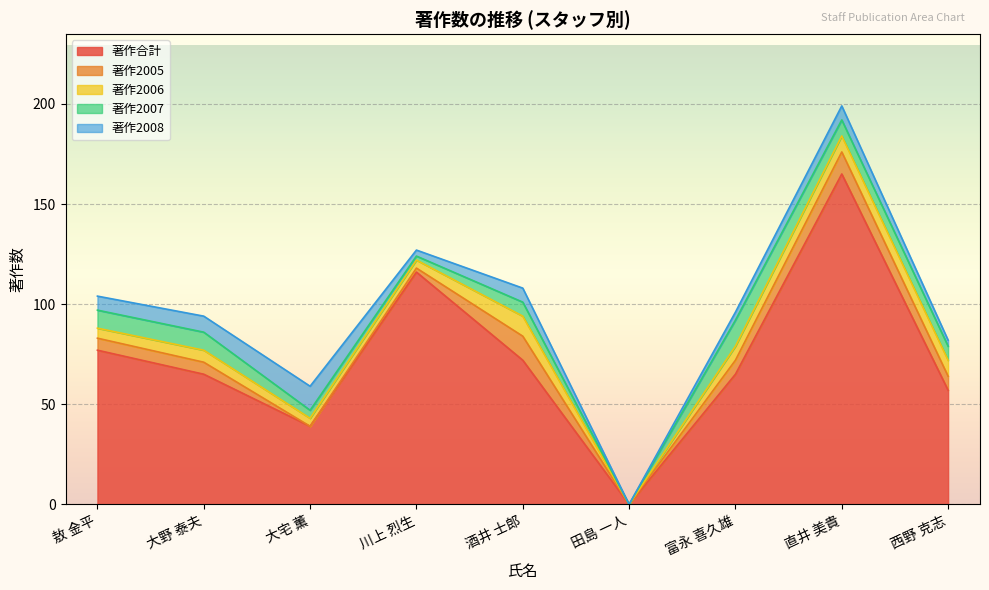

What is the total value across all series at 大野 泰夫?

94